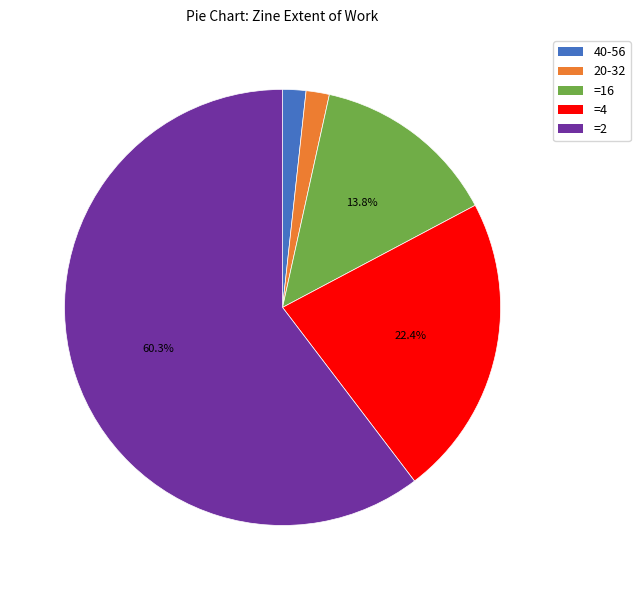

Is there a majority slice in this chart?

Yes